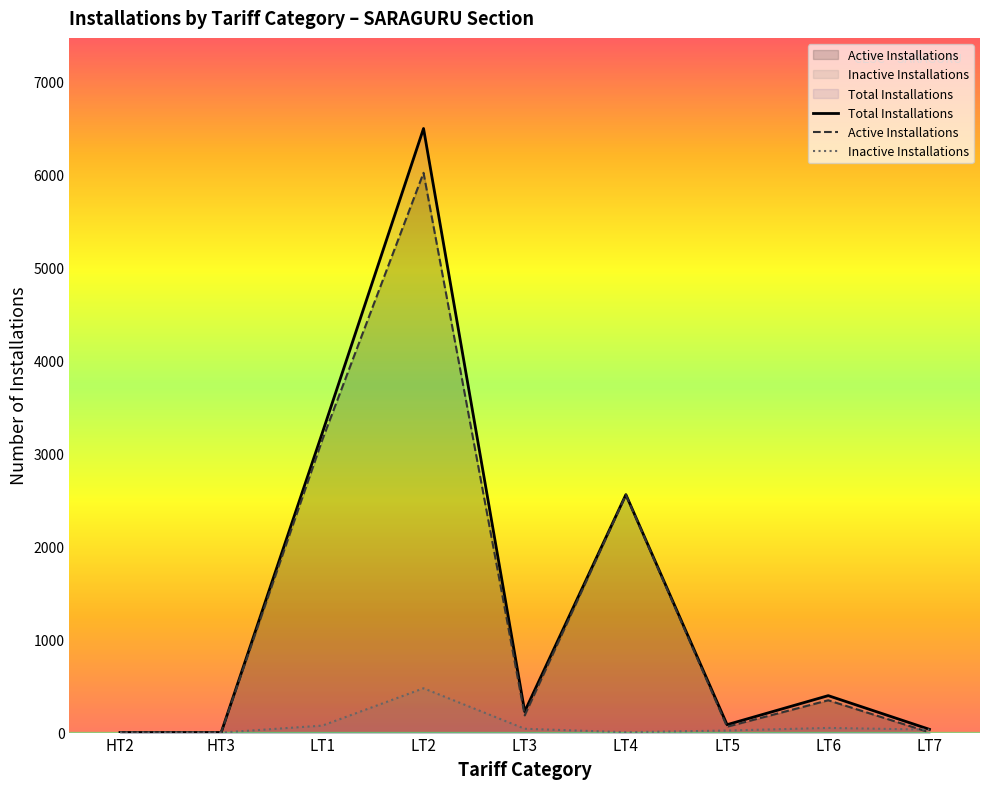

Which series has the largest range (max minus min)?

Total Installations